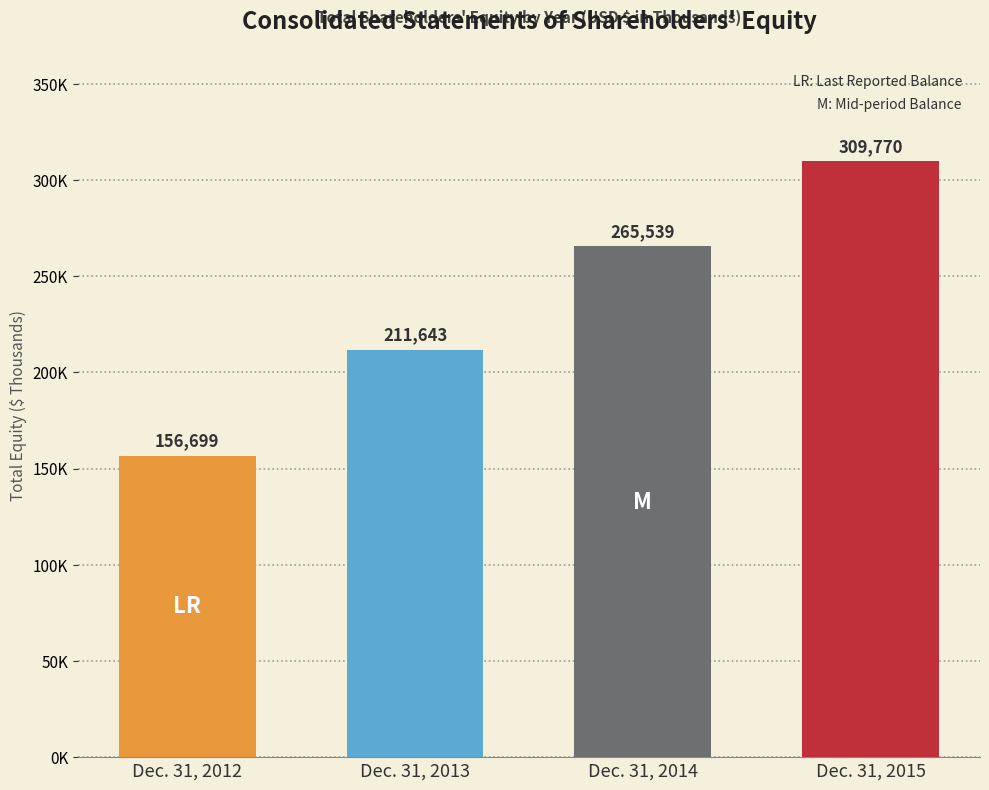

List the labels in order of value, smallest first.

Dec. 31, 2012, Dec. 31, 2013, Dec. 31, 2014, Dec. 31, 2015